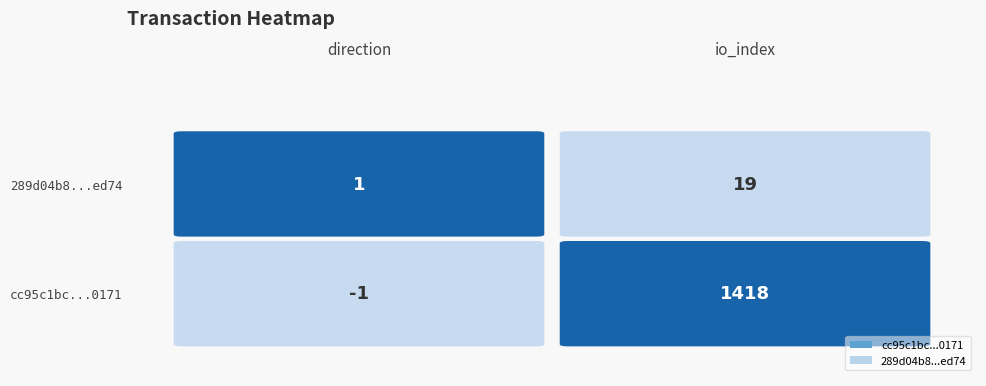

Reading right to left, what are all the values shown in this chart?

cc95c1bc1e943f71df41b033706b63285bb0171: 1=1418	0=-1
289d04b851c3d0d5a6d0fa48d85f0c22c78ed74: 1=19	0=1